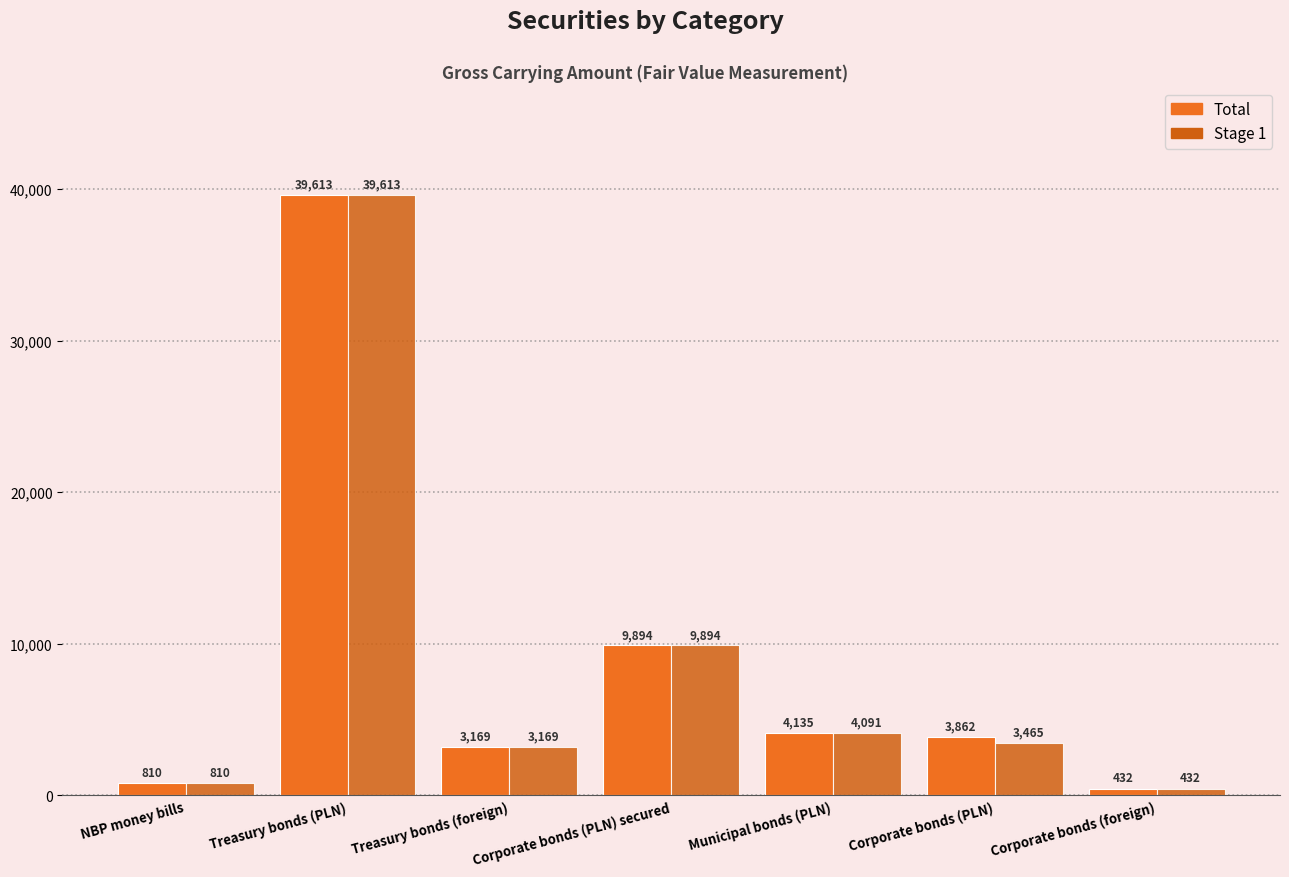

Rank the series by their maximum value, from highest to lowest.

Total, Stage 1